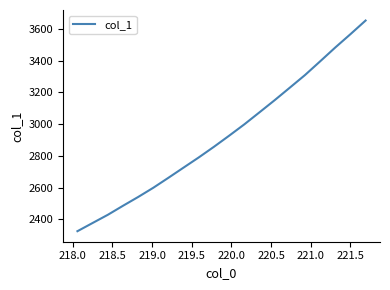

What is the minimum value shown in the chart?

2325.2